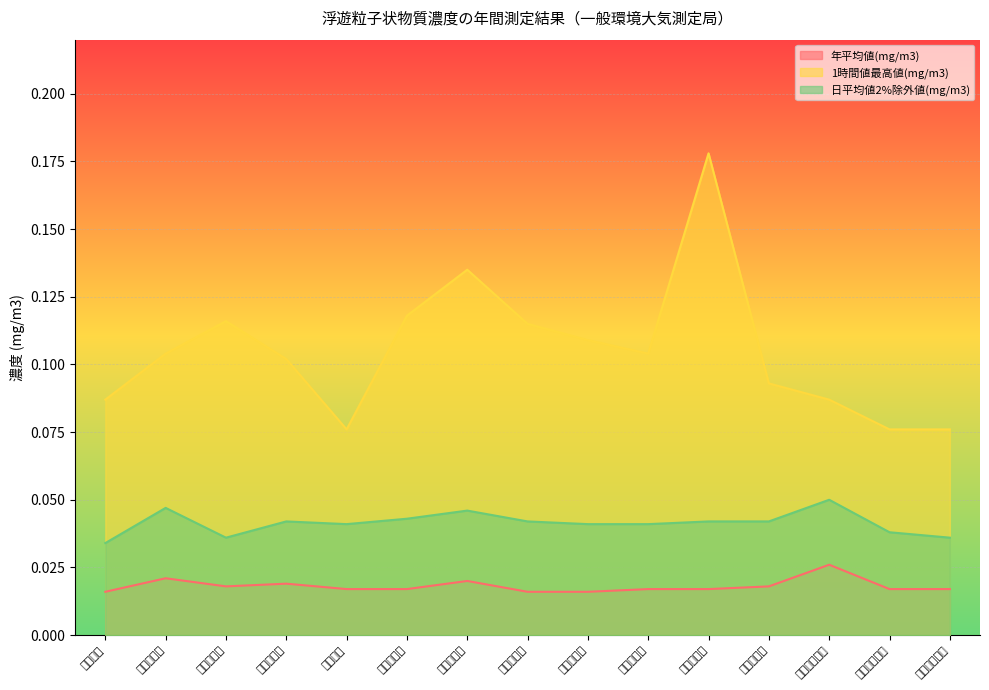

At 九条南小学校, list the series in order from smallest to largest.

年平均値(mg/m3), 日平均値2%除外値(mg/m3), 1時間値最高値(mg/m3)